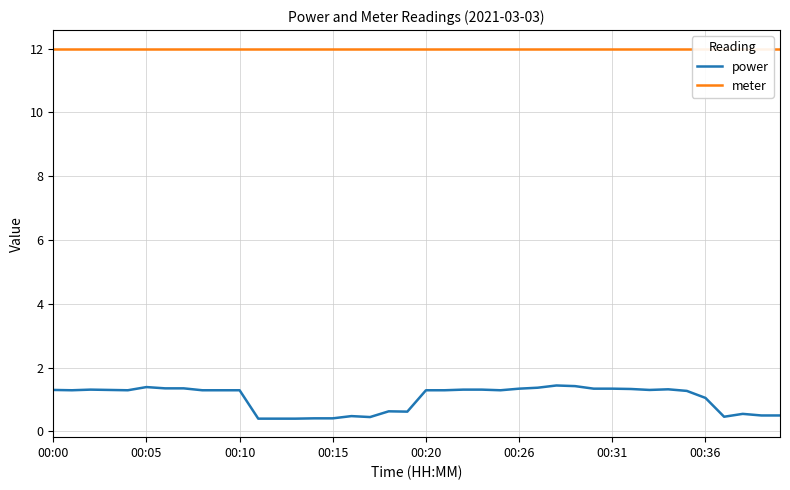

Which category has the highest value in the meter series?

00:00